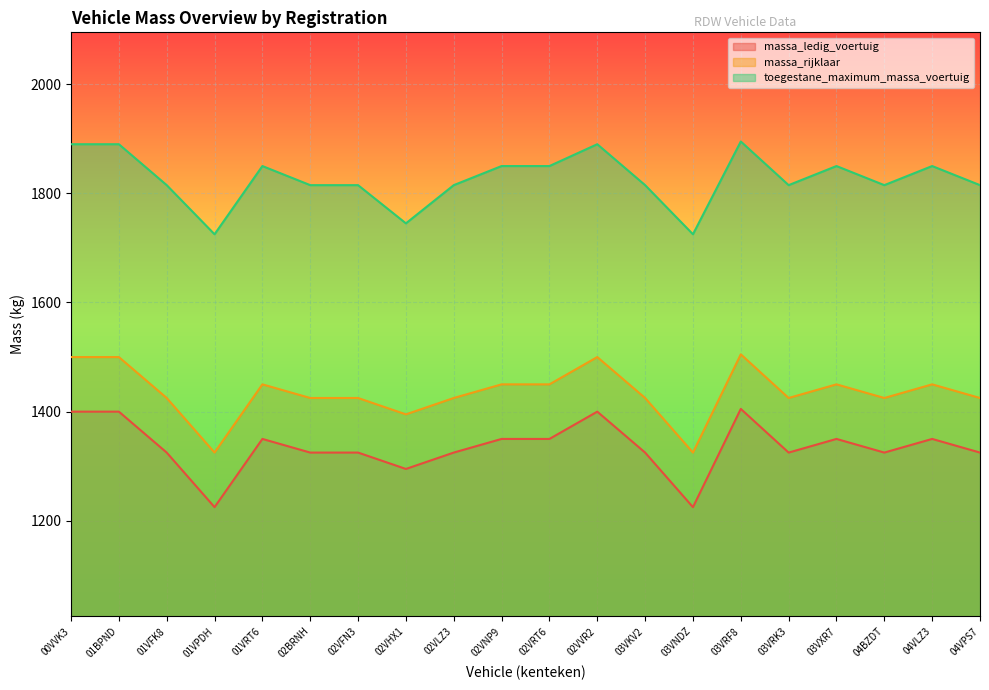

What is the total value across all series at 02VRT6?

4650